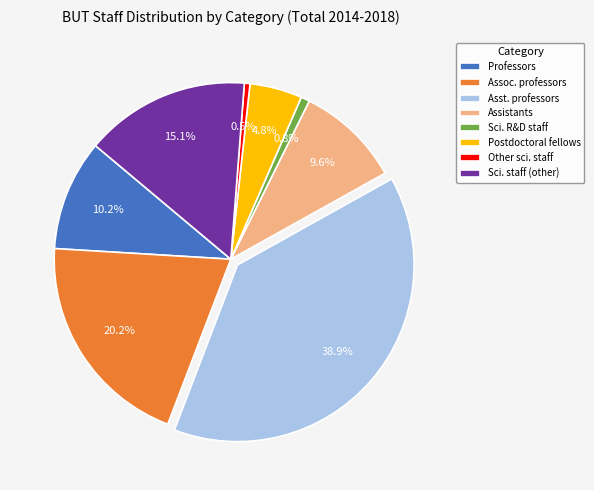

Which slice is the largest?

Asst. professors